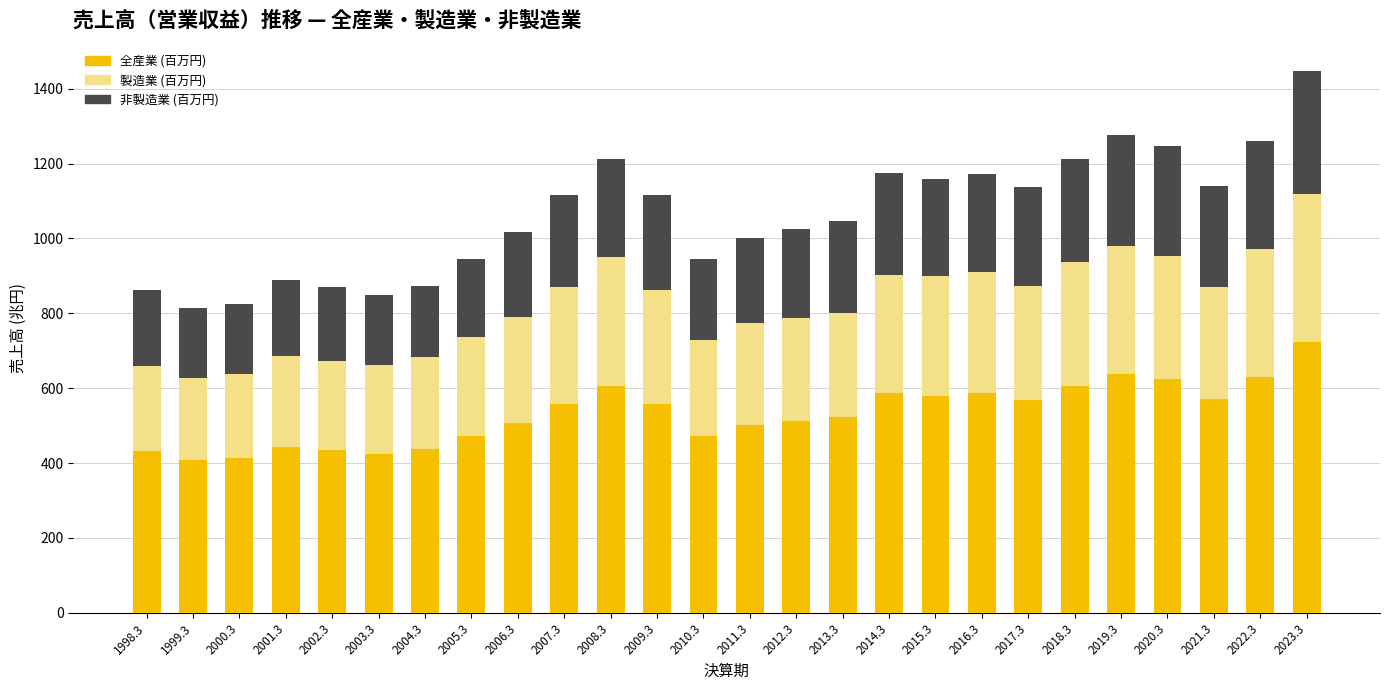

What is the difference between the maximum and second lowest values in the 全産業 (百万円) series?

311.1